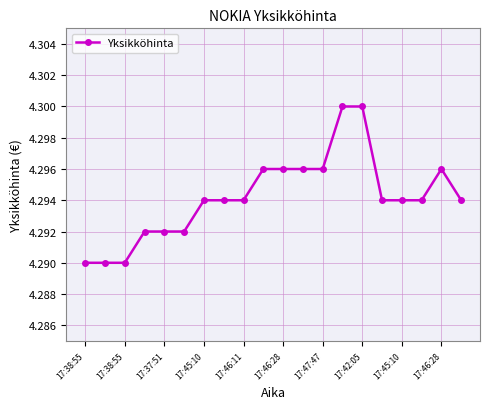

What is the sum of all values?

85.9